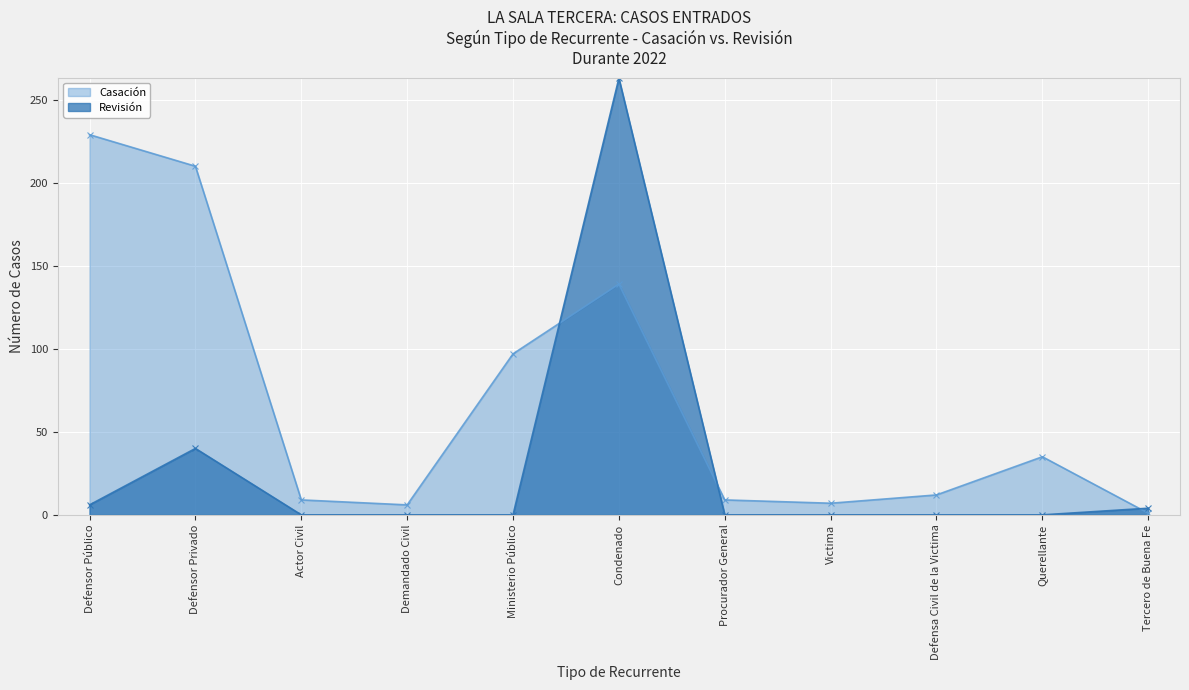

List the series in order of their overall mean, lowest first.

Revisión, Casación